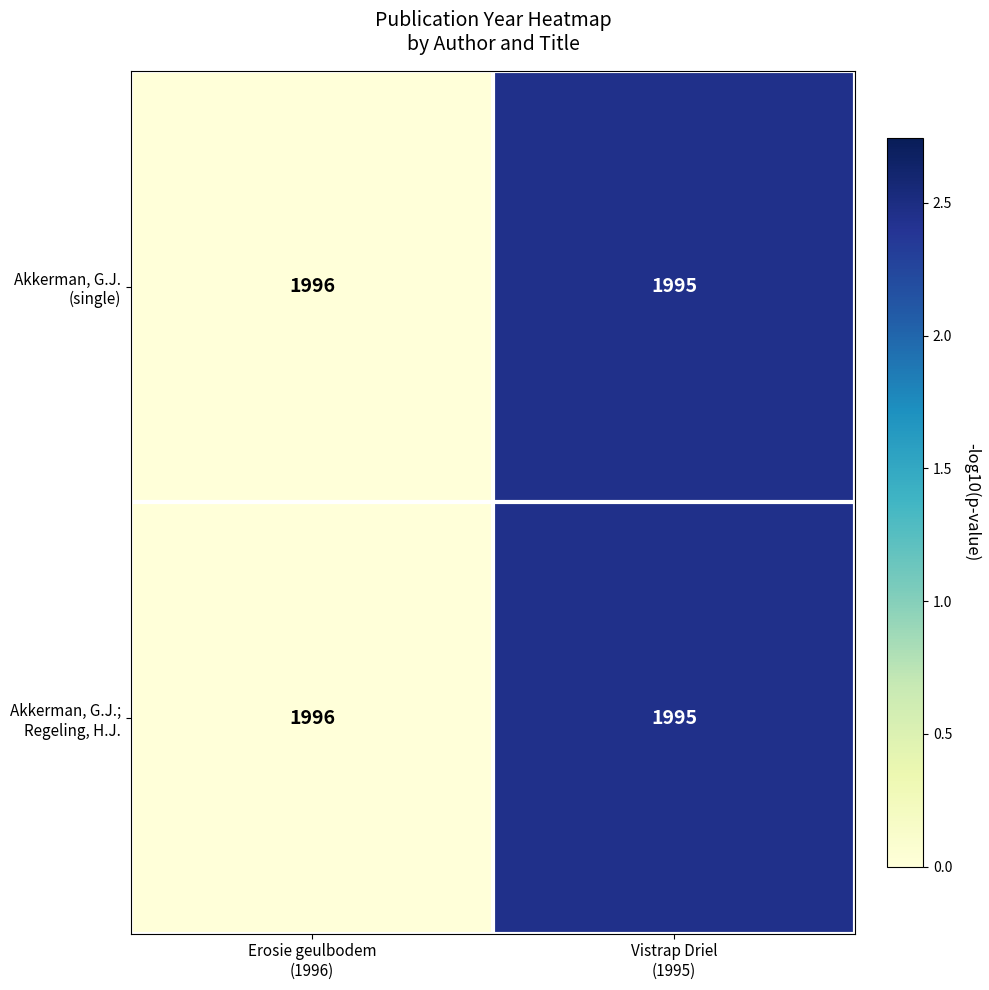

What is the smallest value displayed?

1995